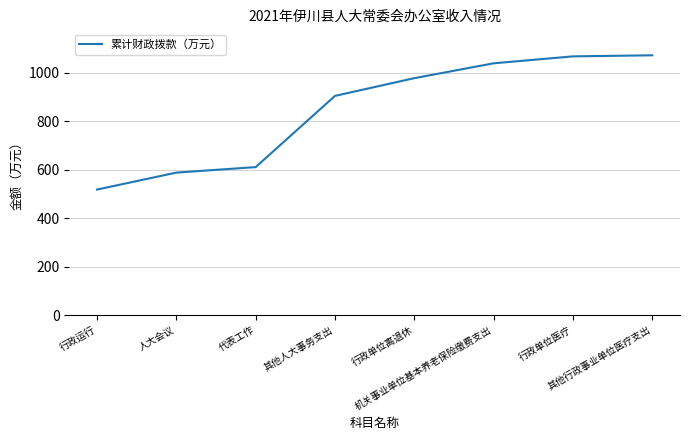

Between 其他人大事务支出 and 行政运行, which is larger?

其他人大事务支出